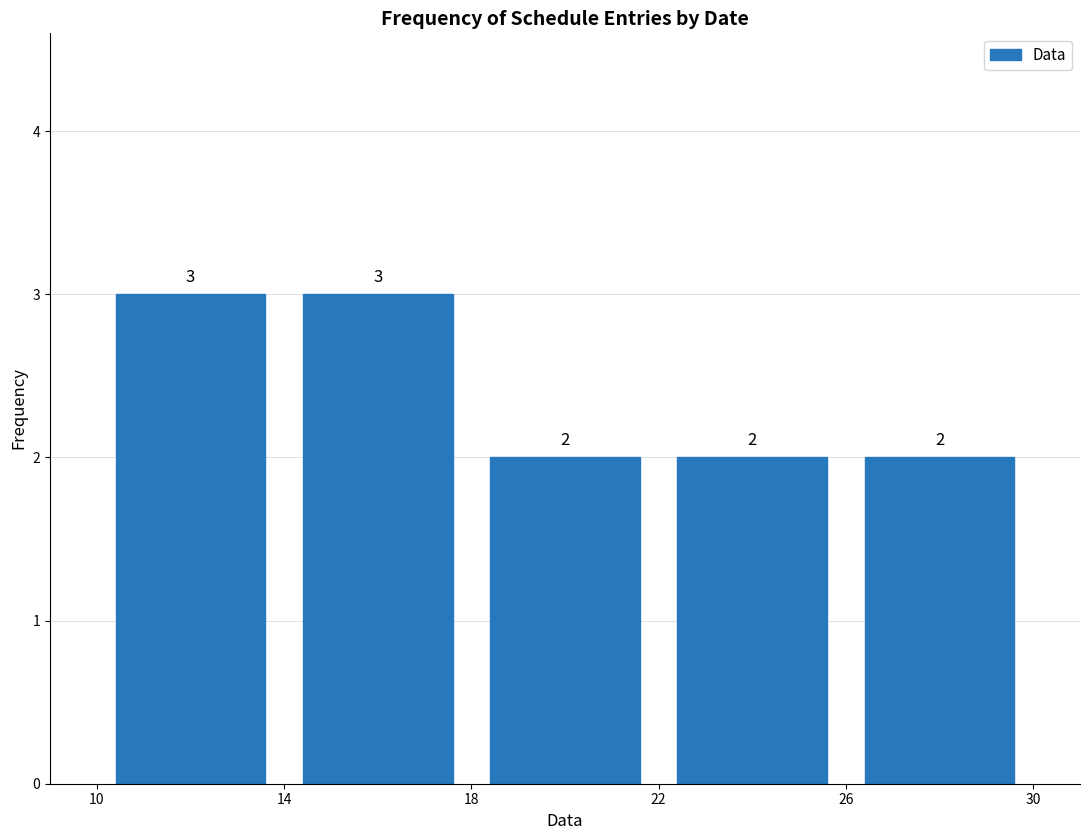

Reading left to right, list every bar in this chart as the range it spans on the x-axis followed by its height.

10 to 14: 3
14 to 18: 3
18 to 22: 2
22 to 26: 2
26 to 30: 2